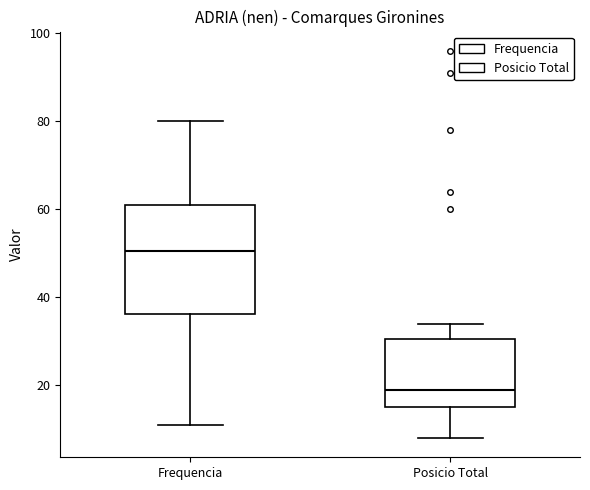

Where is the upper edge of the box for Posicio Total on the y-axis? The values are not printed on the chart, so give them approximately, as read against the axis.

30